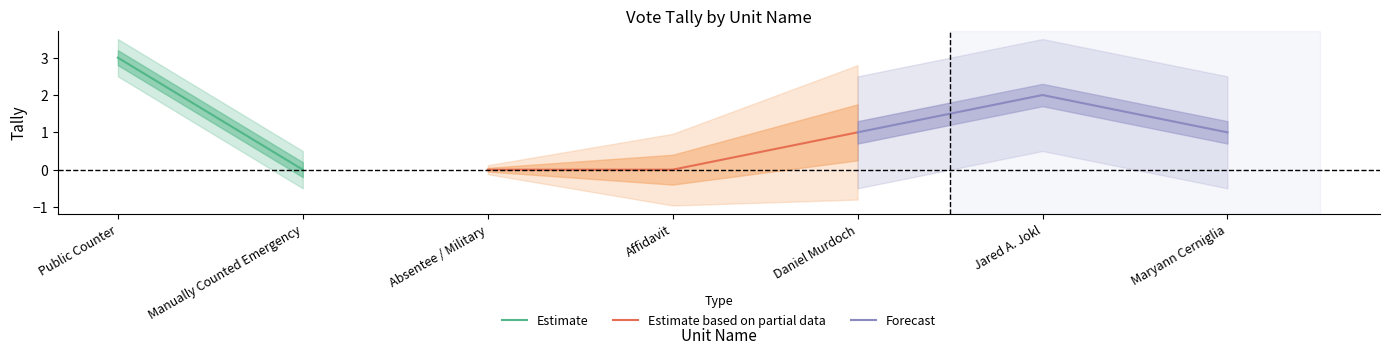

True or false: Manually Counted Emergency and Absentee / Military cross at least once.

False